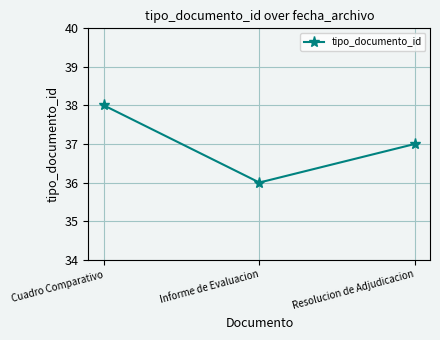

What is the change in value from Cuadro Comparativo to Informe de Evaluacion?

-2